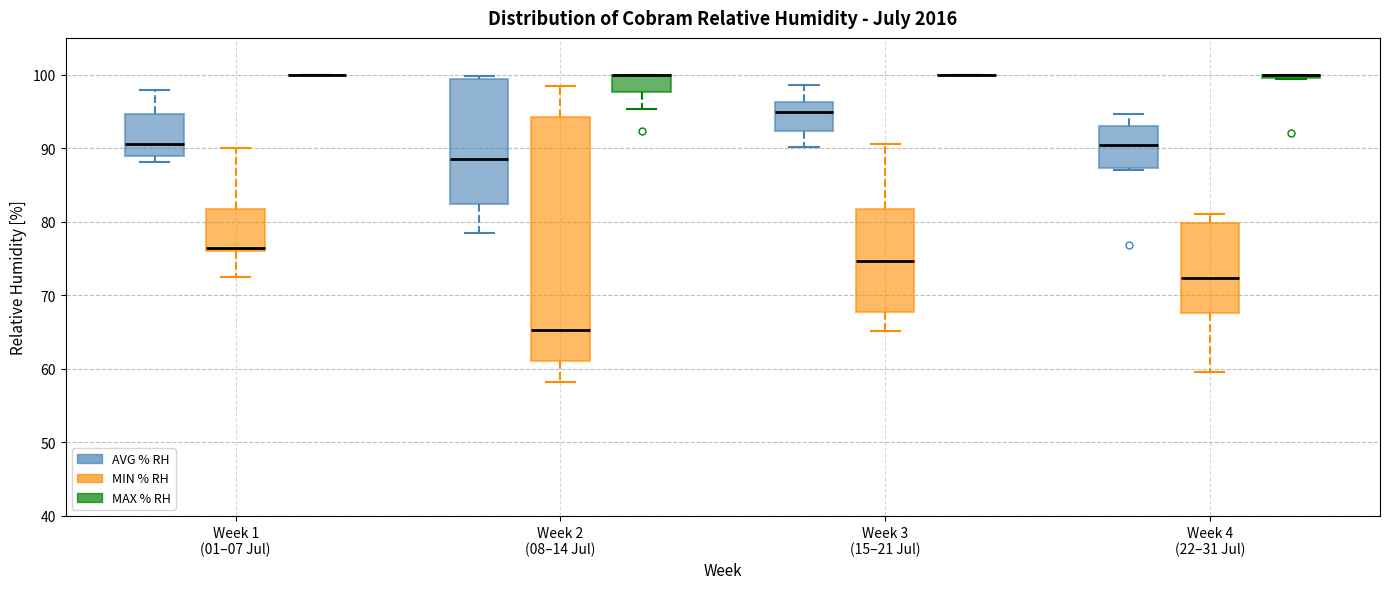

Reading left to right, transcribe this box plot: for each box, give where its median line is, the range the box spans, and where its two whiskers end, as read against the y-axis. The values are not printed on the chart, so give them approximately, as read against the axis.

Week 1 (01–07 Jul) (AVG % RH): median 91, box 89 to 95, whiskers 88 to 98
Week 1 (01–07 Jul) (MIN % RH): median 76 (just above the box's lower edge), box 76 to 82, whiskers 73 to 90
Week 1 (01–07 Jul) (MAX % RH): box collapsed to a line at 100, whiskers 100 to 100
Week 2 (08–14 Jul) (AVG % RH): median 89, box 82 to 99, whiskers 78 to 100
Week 2 (08–14 Jul) (MIN % RH): median 65, box 61 to 94, whiskers 58 to 99
Week 2 (08–14 Jul) (MAX % RH): median 100 (drawn on the box's upper edge), box 98 to 100, whiskers 95 to 100
Week 3 (15–21 Jul) (AVG % RH): median 95, box 92 to 96, whiskers 90 to 99
Week 3 (15–21 Jul) (MIN % RH): median 75, box 68 to 82, whiskers 65 to 91
Week 3 (15–21 Jul) (MAX % RH): box collapsed to a line at 100, whiskers 100 to 100
Week 4 (22–31 Jul) (AVG % RH): median 91, box 87 to 93, whiskers 87 (just below the box's lower edge) to 95
Week 4 (22–31 Jul) (MIN % RH): median 72, box 68 to 80, whiskers 60 to 81
Week 4 (22–31 Jul) (MAX % RH): box collapsed to a line at 100, whiskers 99 to 100